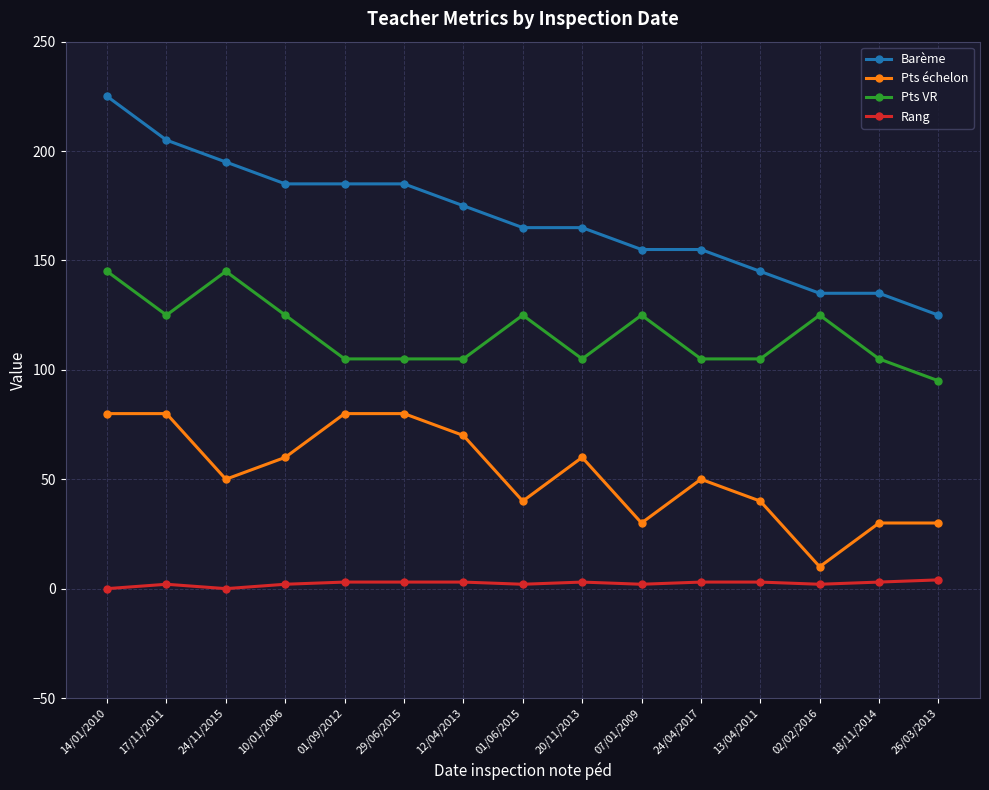

At which category does Pts échelon reach its first local valley?

24/11/2015